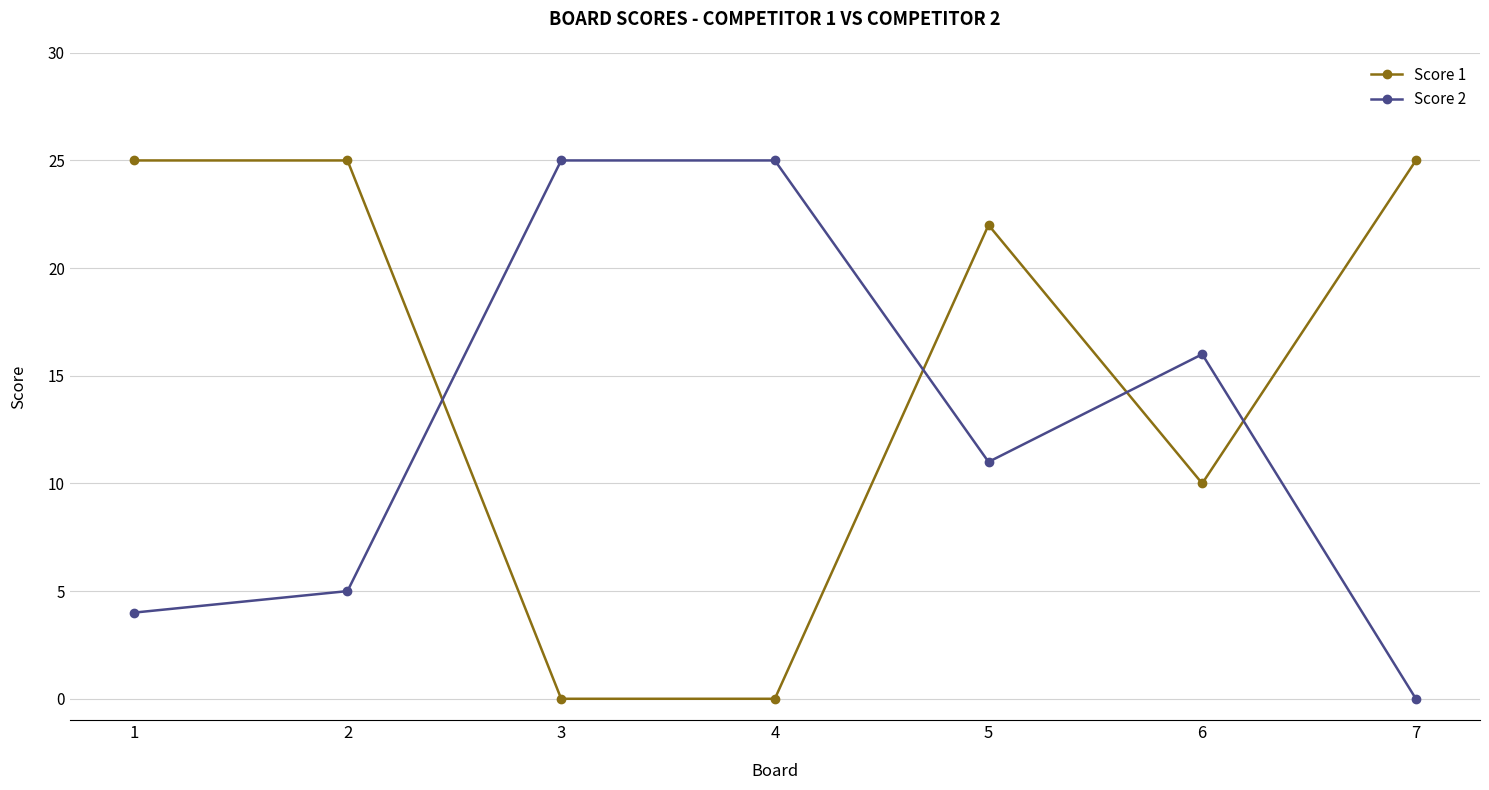

Reading left to right, what are all the values shown in this chart?

Score 1: 1=25	2=25	3=0	4=0	5=22	6=10	7=25
Score 2: 1=4	2=5	3=25	4=25	5=11	6=16	7=0